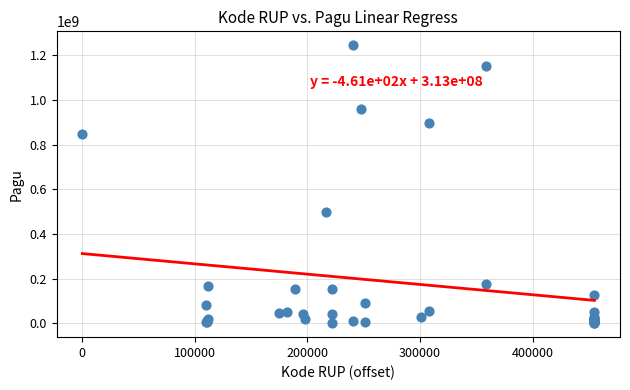

What Y value in the scatter plot is closest to 622840000?

499932000